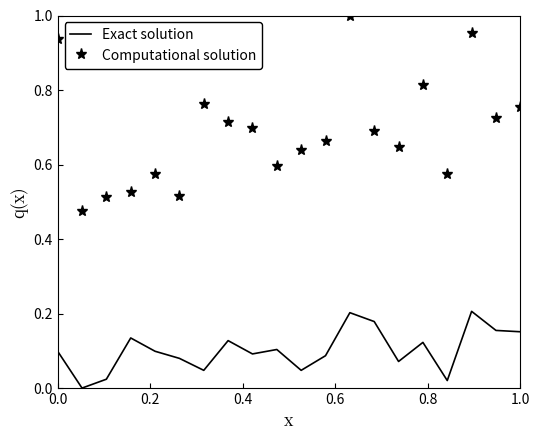

List the series in order of their peak value, highest first.

Computational solution, Exact solution